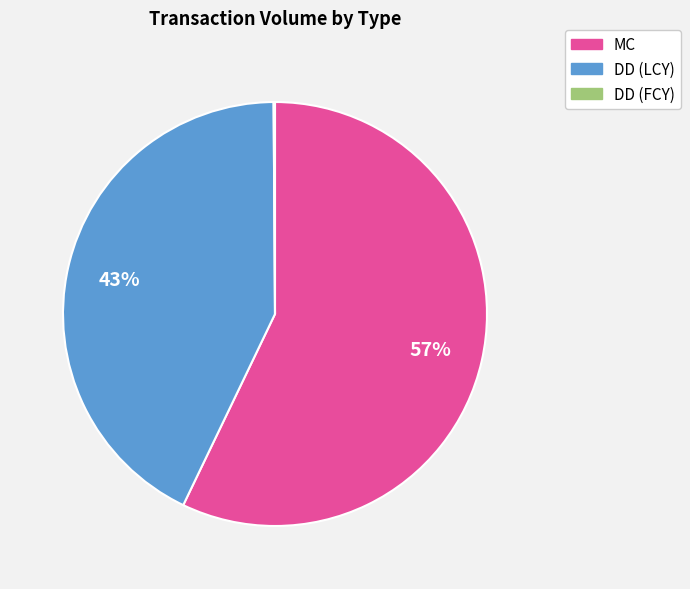

Which slice is the largest?

MC